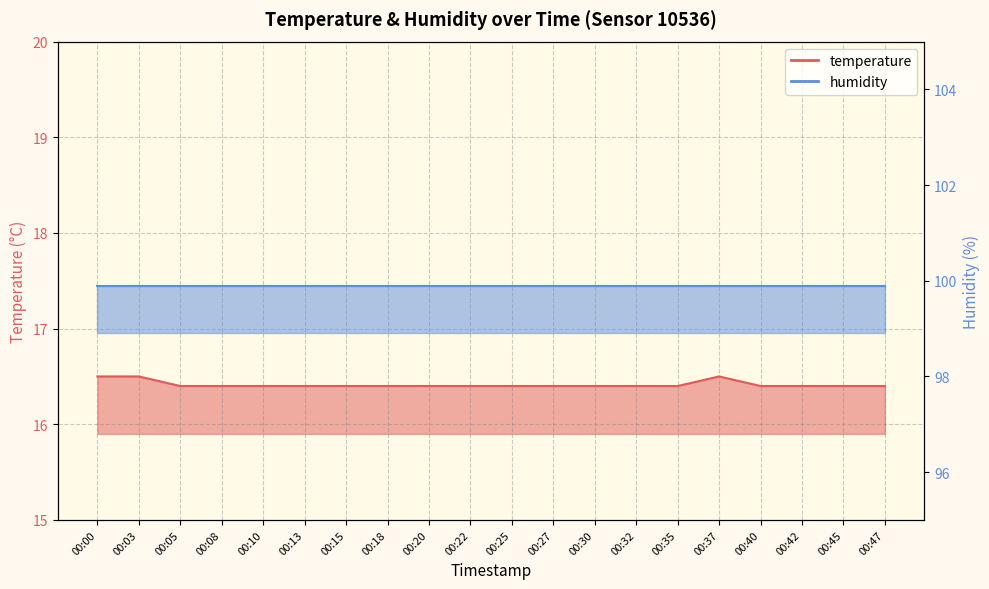

Reading right to left, transcribe all the data shown in this chart.

16.4	16.4	16.4	16.4	16.5	16.4	16.4	16.4	16.4	16.4	16.4	16.4	16.4	16.4	16.4	16.4	16.4	16.4	16.5	16.5